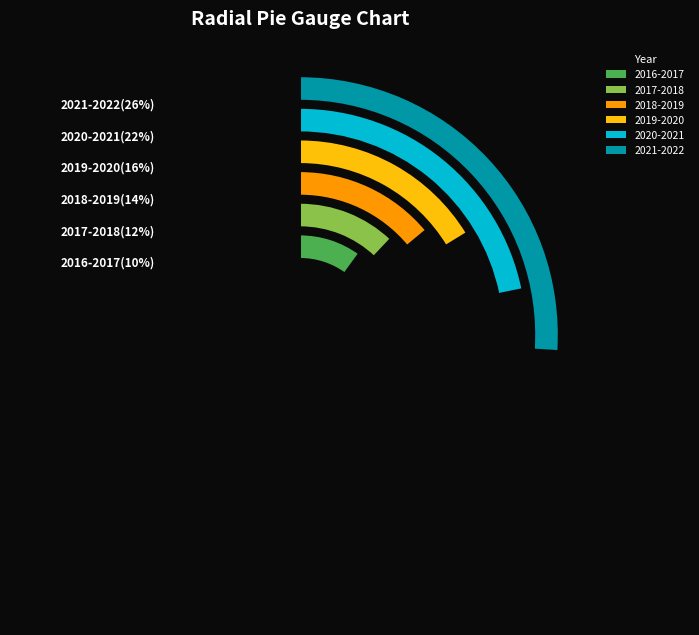

Which category has the biggest portion of the pie?

2021-2022